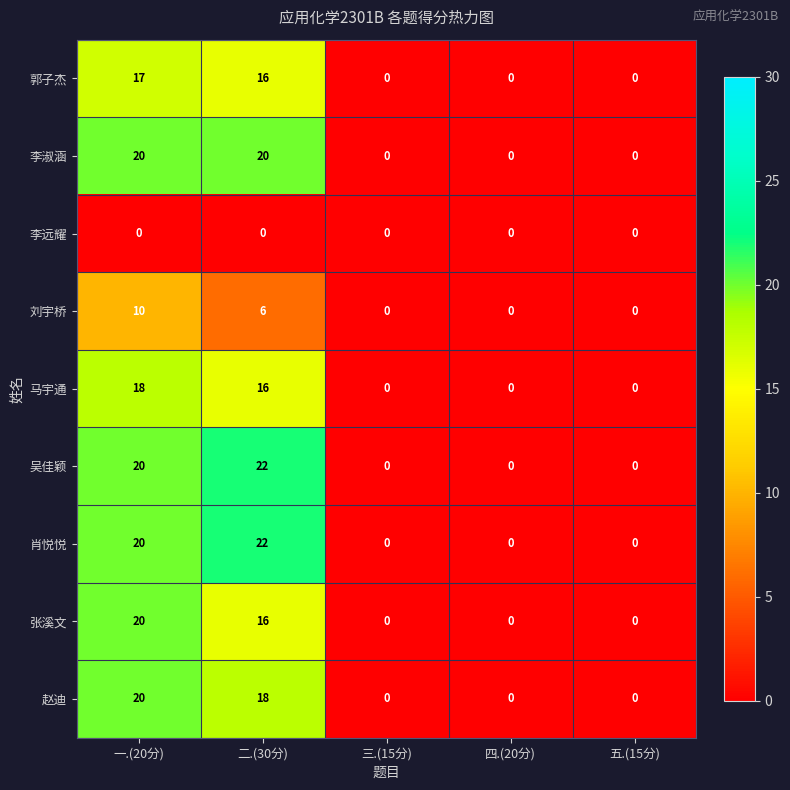

What is the total value across all series at 二.(30分)?

136